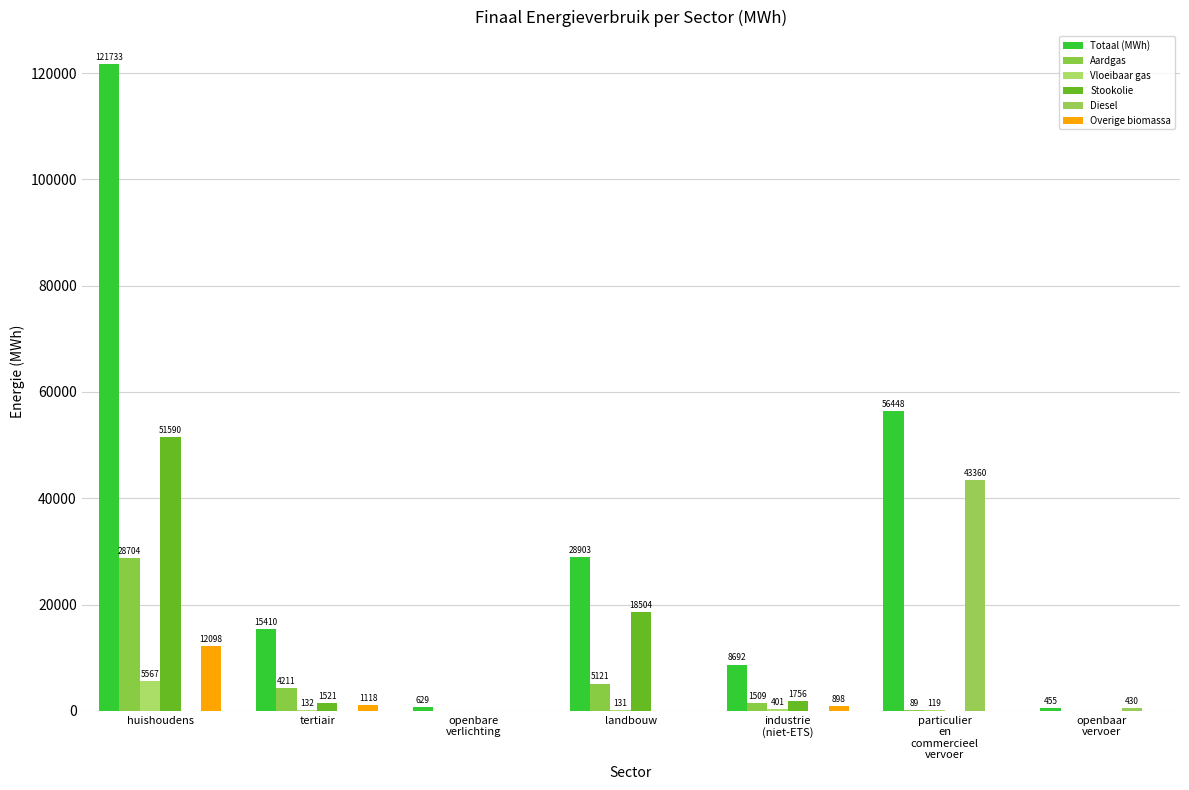

Rank the series at openbaar
vervoer from lowest to highest value.

Aardgas, Vloeibaar gas, Stookolie, Overige biomassa, Diesel, Totaal (MWh)